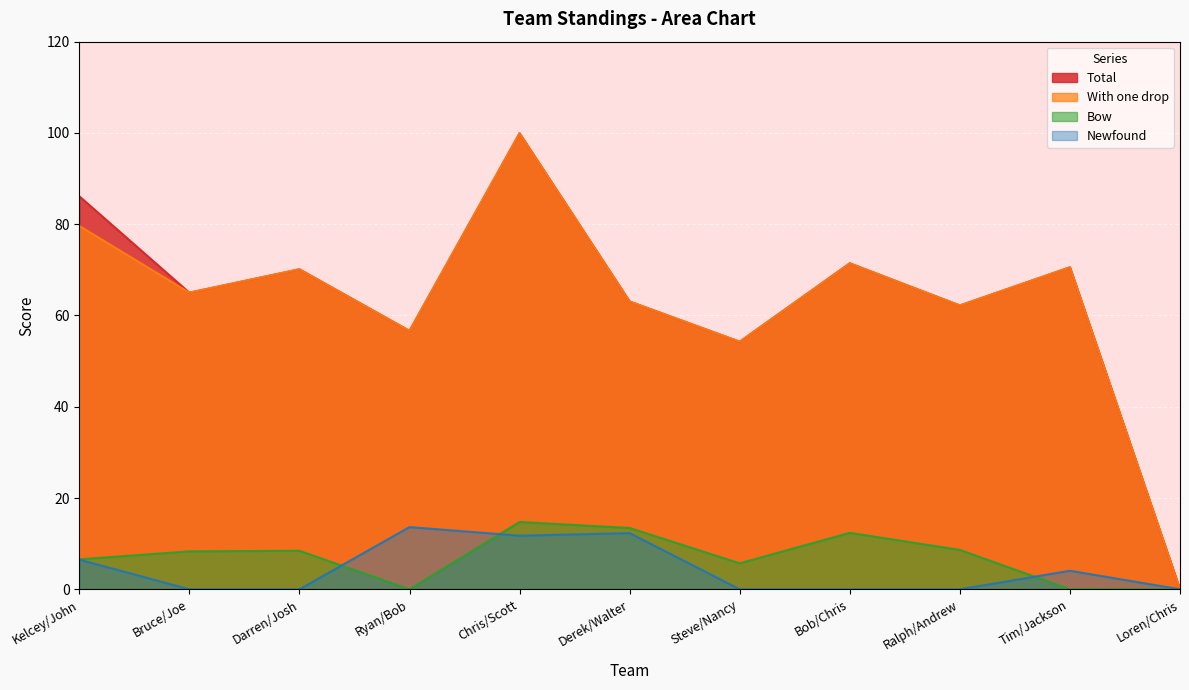

At which category does Total reach its first local peak?

Darren/Josh